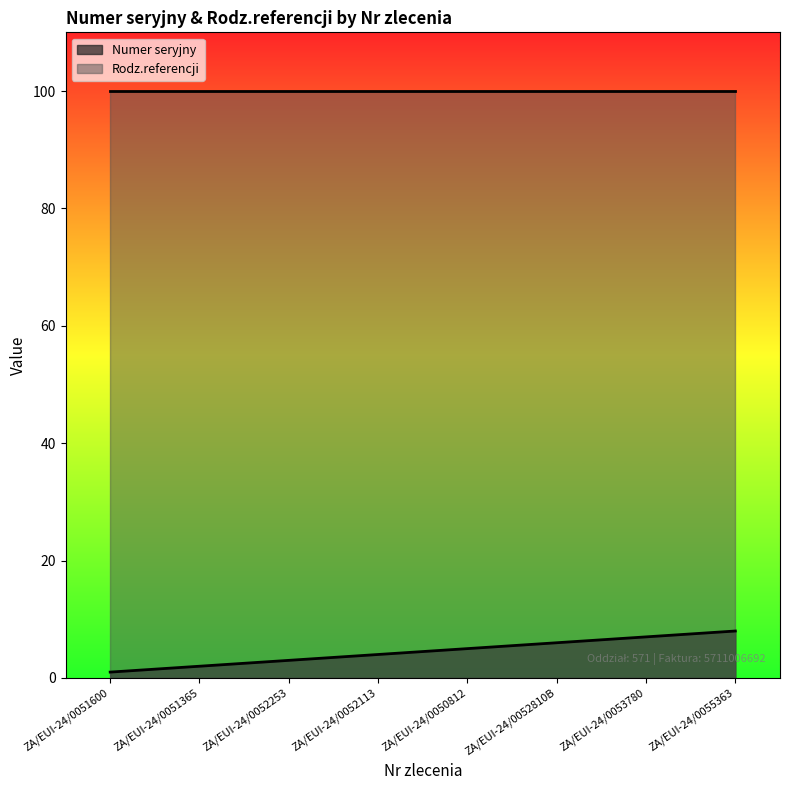

What is the greatest value displayed?

100